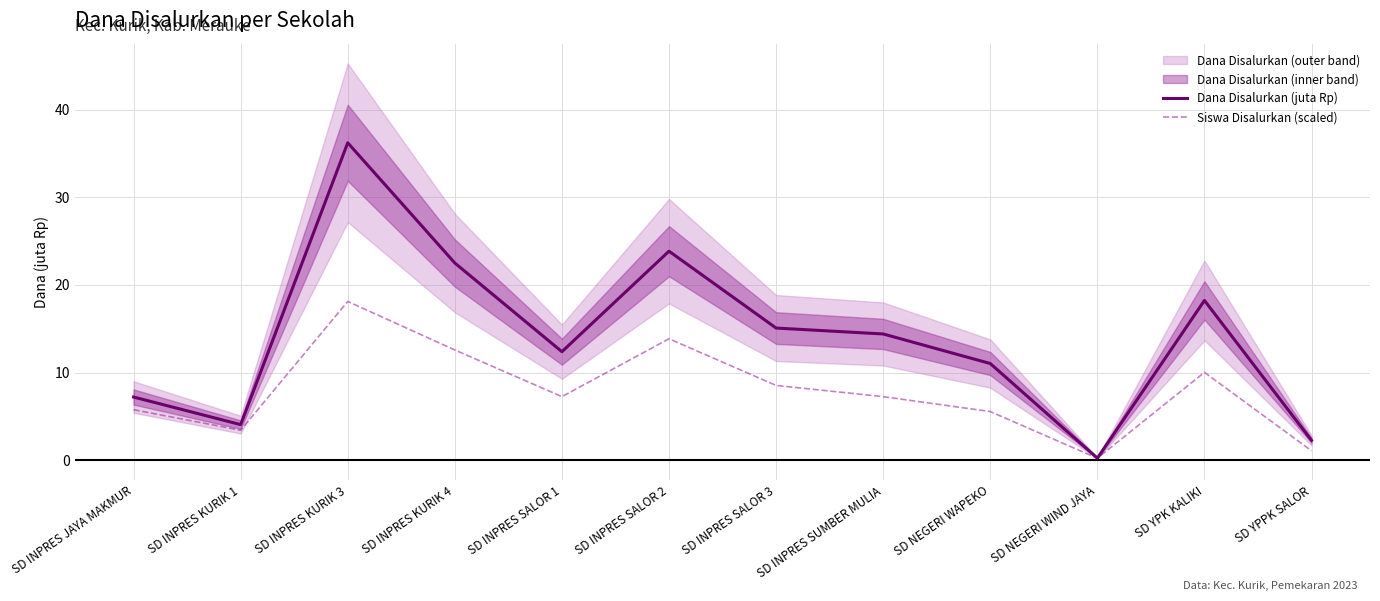

How many interior local peaks does the Siswa Disalurkan (scaled) series have?

3